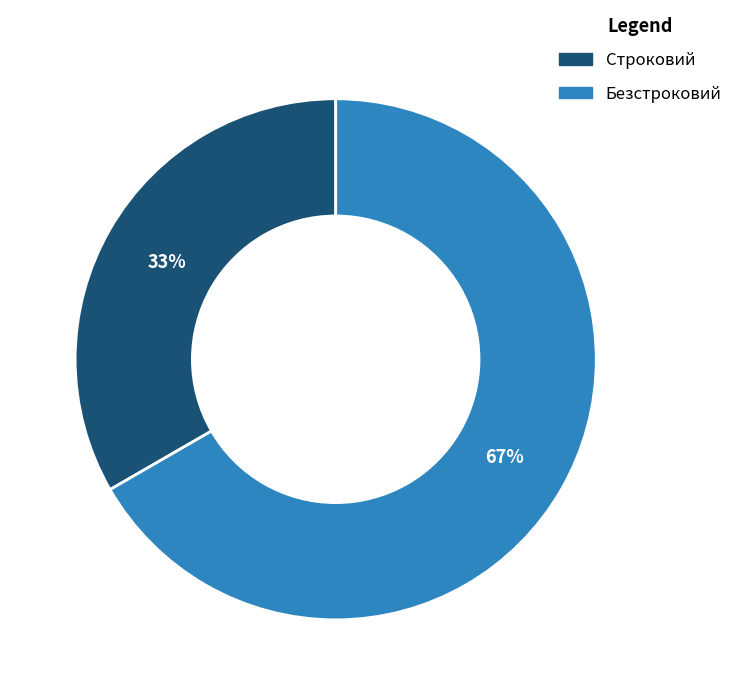

Rank the categories by value from highest to lowest.

Безстроковий, Строковий